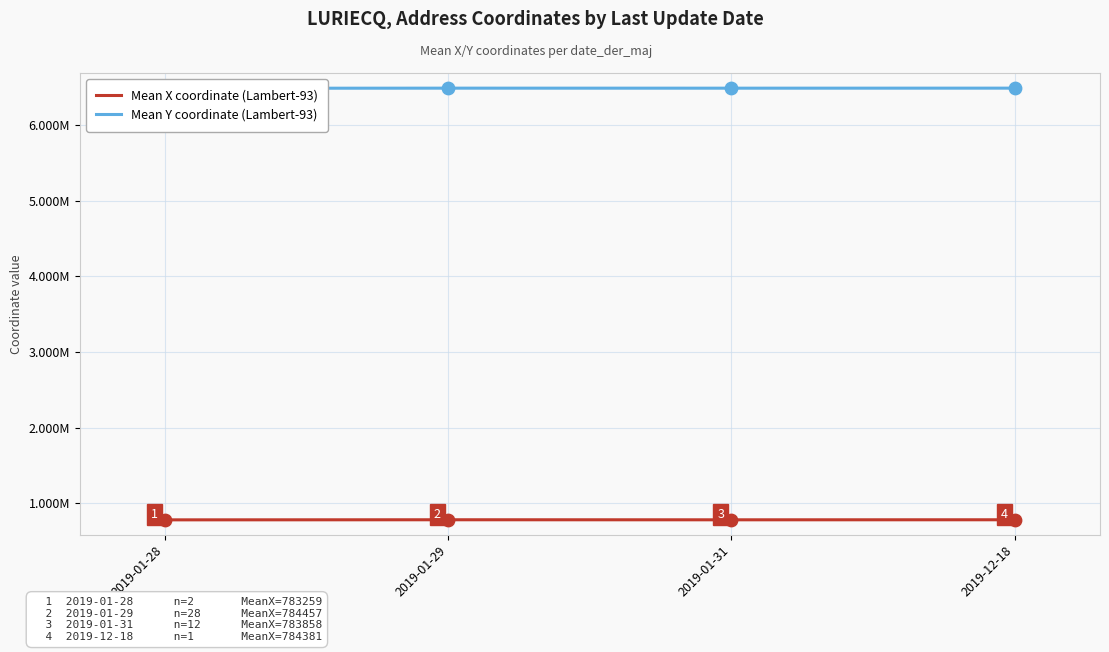

Which series contains the highest Y value?

Mean Y coordinate (Lambert-93)